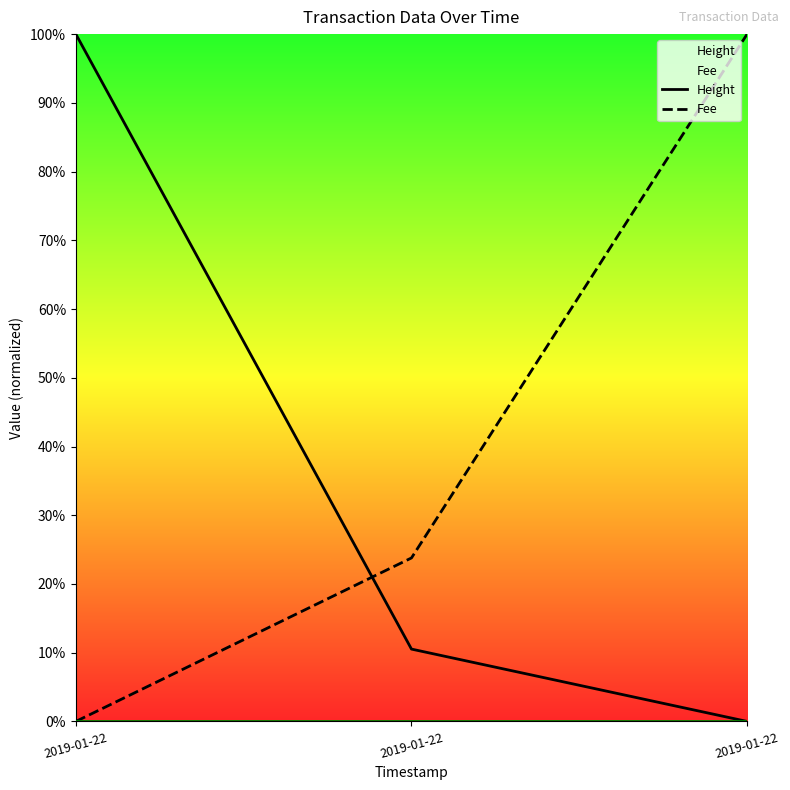

Rank the series at 2019-01-22 from highest to lowest value.

Height, Fee